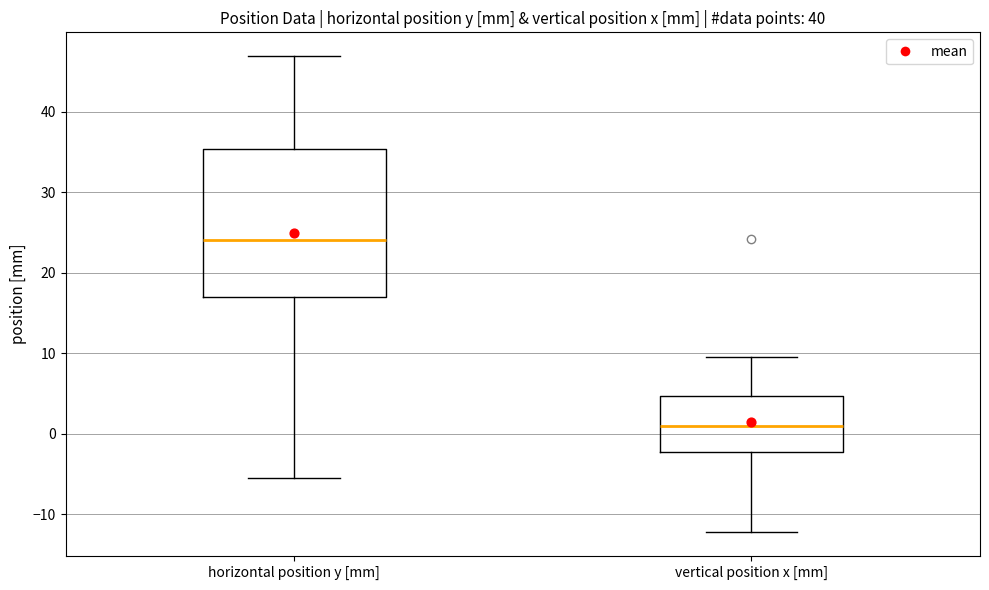

Where is the upper edge of the box for horizontal position y [mm] on the y-axis? The values are not printed on the chart, so give them approximately, as read against the axis.

35